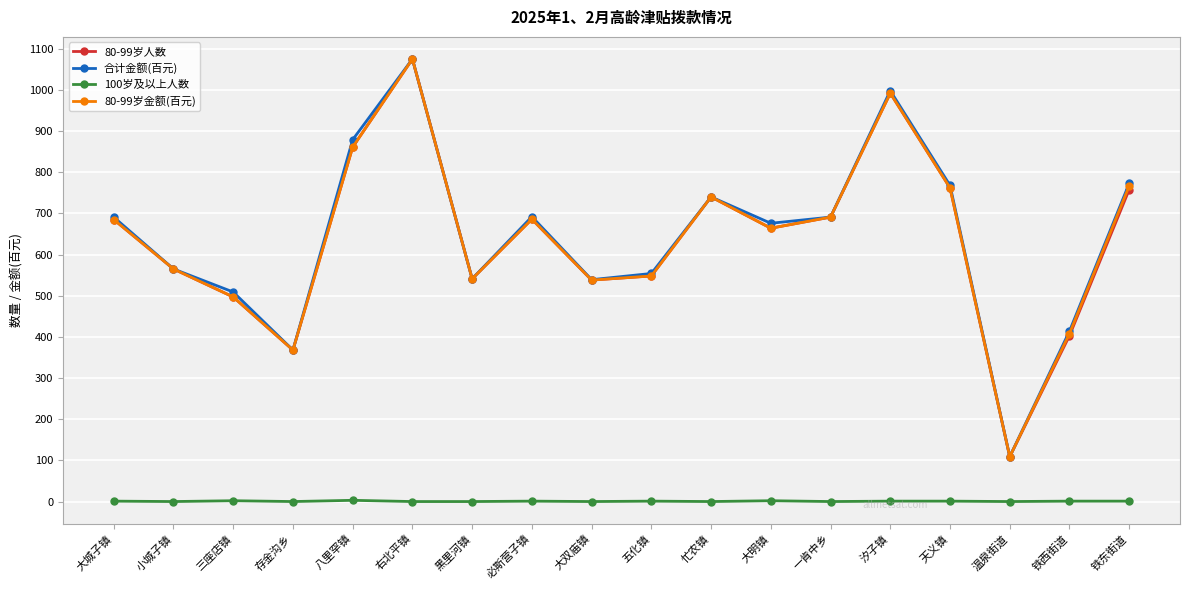

At which category is the sum across all series the highest?

右北平镇